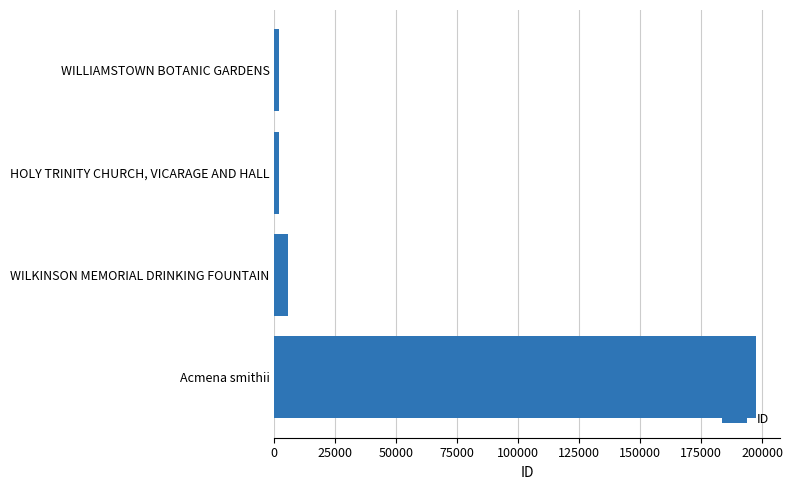

True or false: the data shows 197444 at Acmena smithii.

True